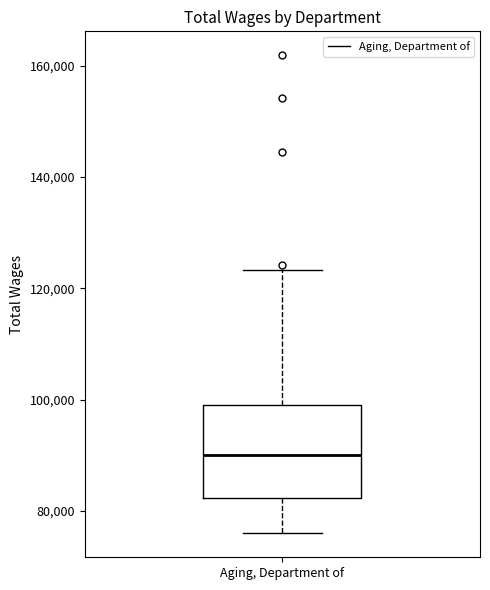

Where does the median line of the box for Aging, Department of sit on the y-axis? The values are not printed on the chart, so give them approximately, as read against the axis.

90000